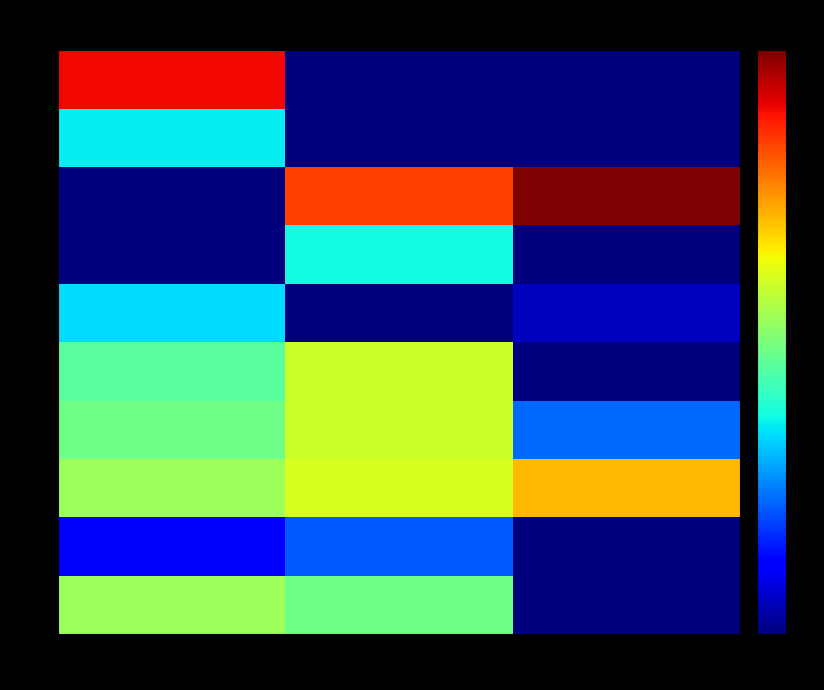

Between 1 and 2, which series saw the biggest shift?

7